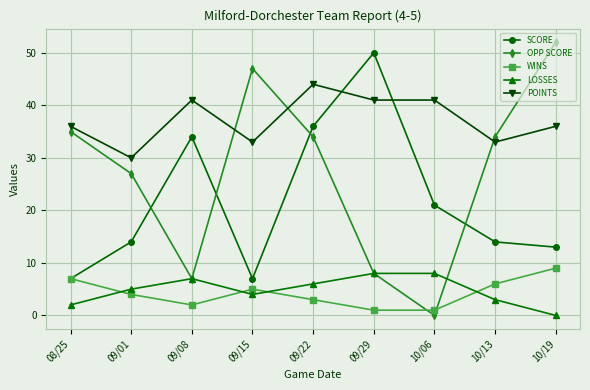

The WINS series shows 2 at 09/08. True or false?

True